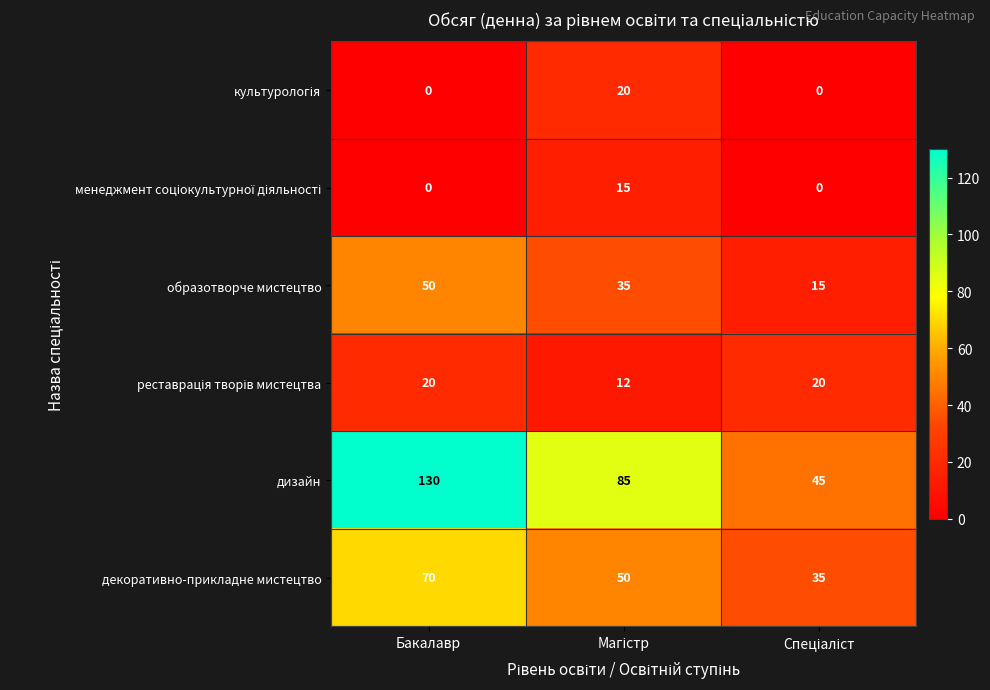

Which label corresponds to the largest value in the chart?

Бакалавр